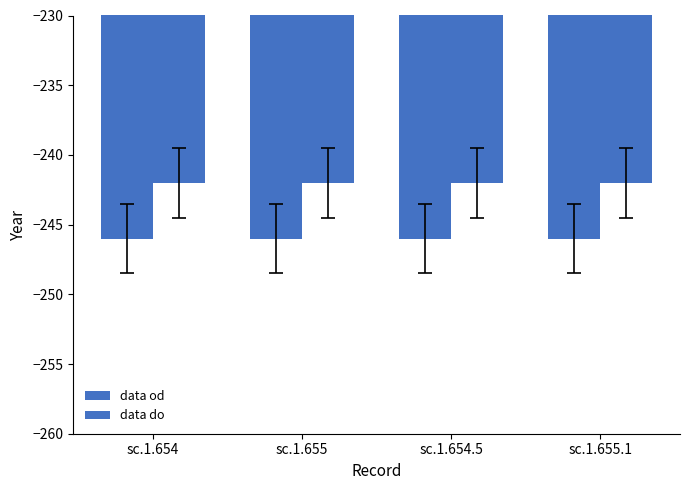

True or false: data do has a value of -419 at sc.1.654.

False